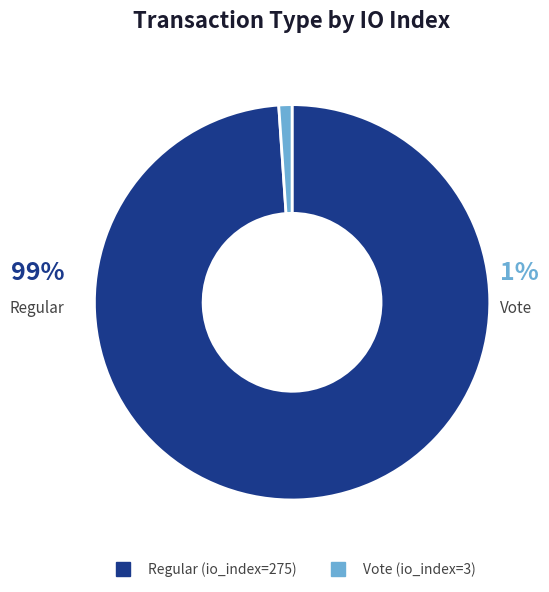

Which slice represents more than half of the pie?

Regular (io_index=275)